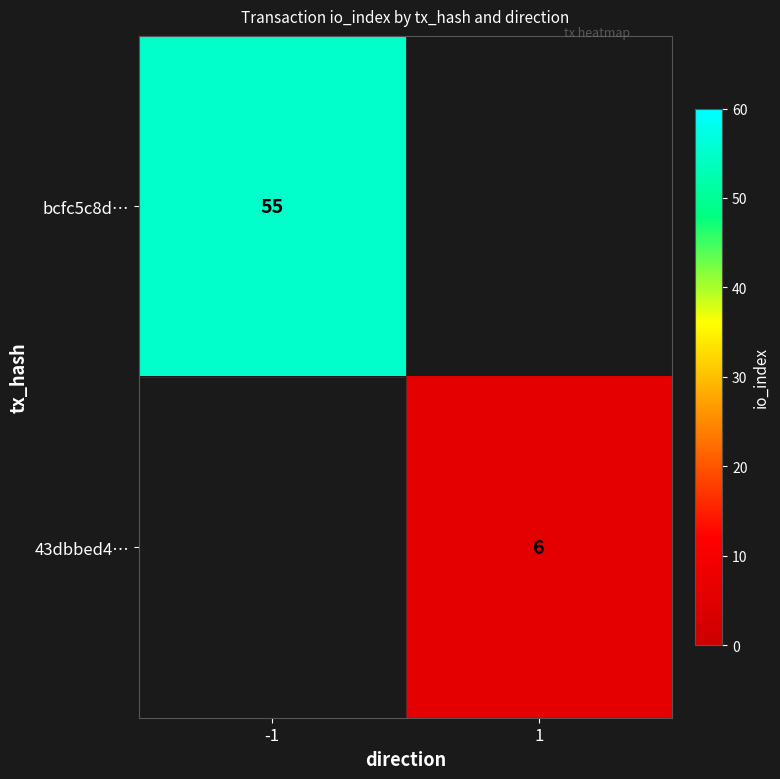

What is the minimum value shown in the chart?

6.0